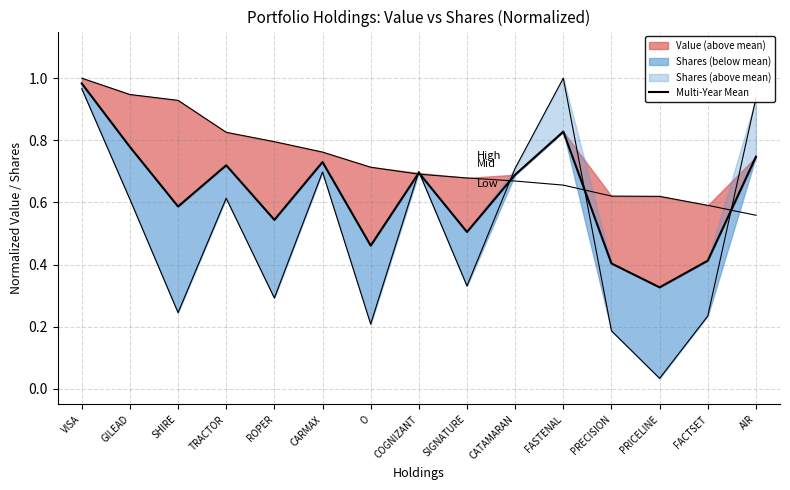

Between ROPER and SHIRE, which is larger?

SHIRE